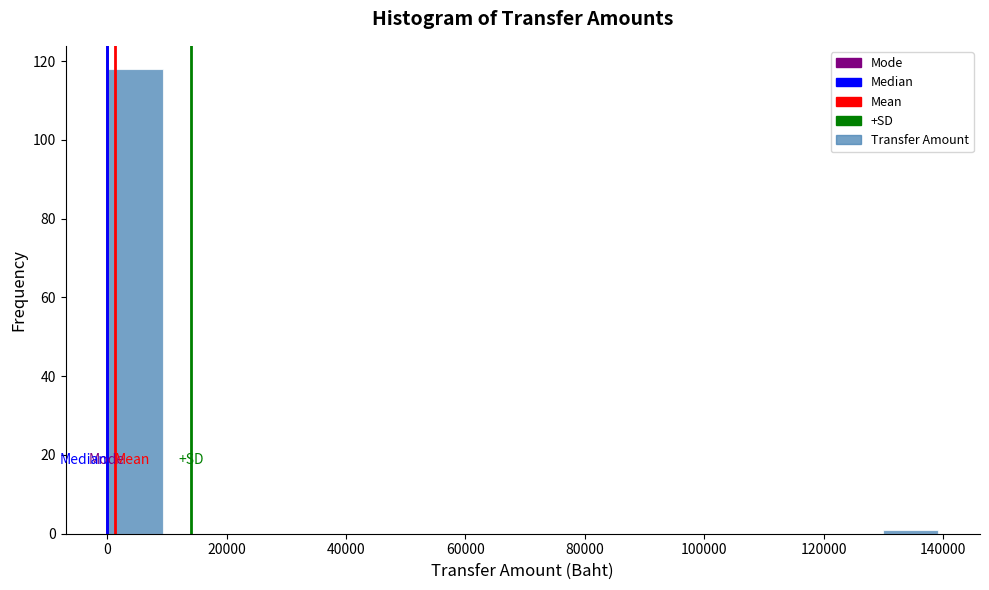

Reading left to right, transcribe this chart: for each bar, give the range it covers on the x-axis and its height. Neither the bar edges nor the heights are printed on the chart, so give them approximately, as read against the axes.

0 to 10000: 118
10000 to 18000: 0
18000 to 28000: 0
28000 to 38000: 0
38000 to 46000: 0
46000 to 56000: 0
56000 to 64000: 0
64000 to 74000: 0
74000 to 84000: 0
84000 to 92000: 0
92000 to 102000: 0
102000 to 112000: 0
112000 to 120000: 0
120000 to 130000: 0
130000 to 140000: under 2